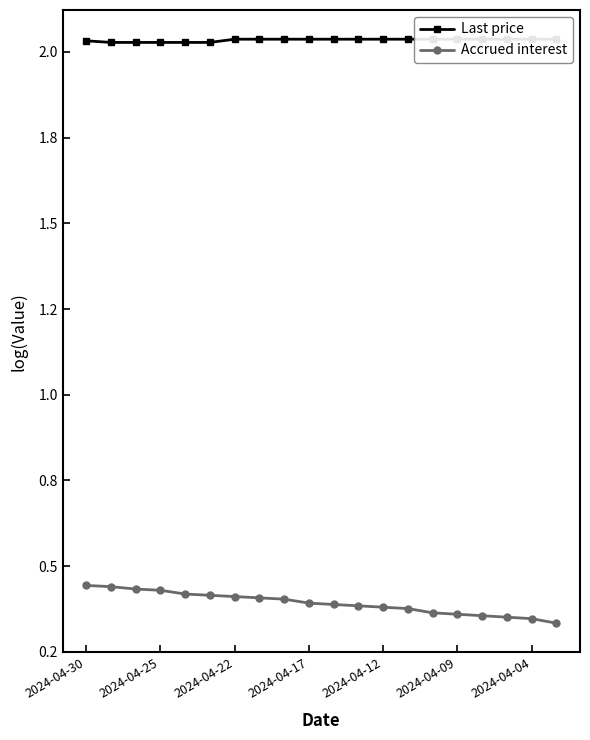

Between 10 and 11, which series saw the biggest shift?

Accrued interest